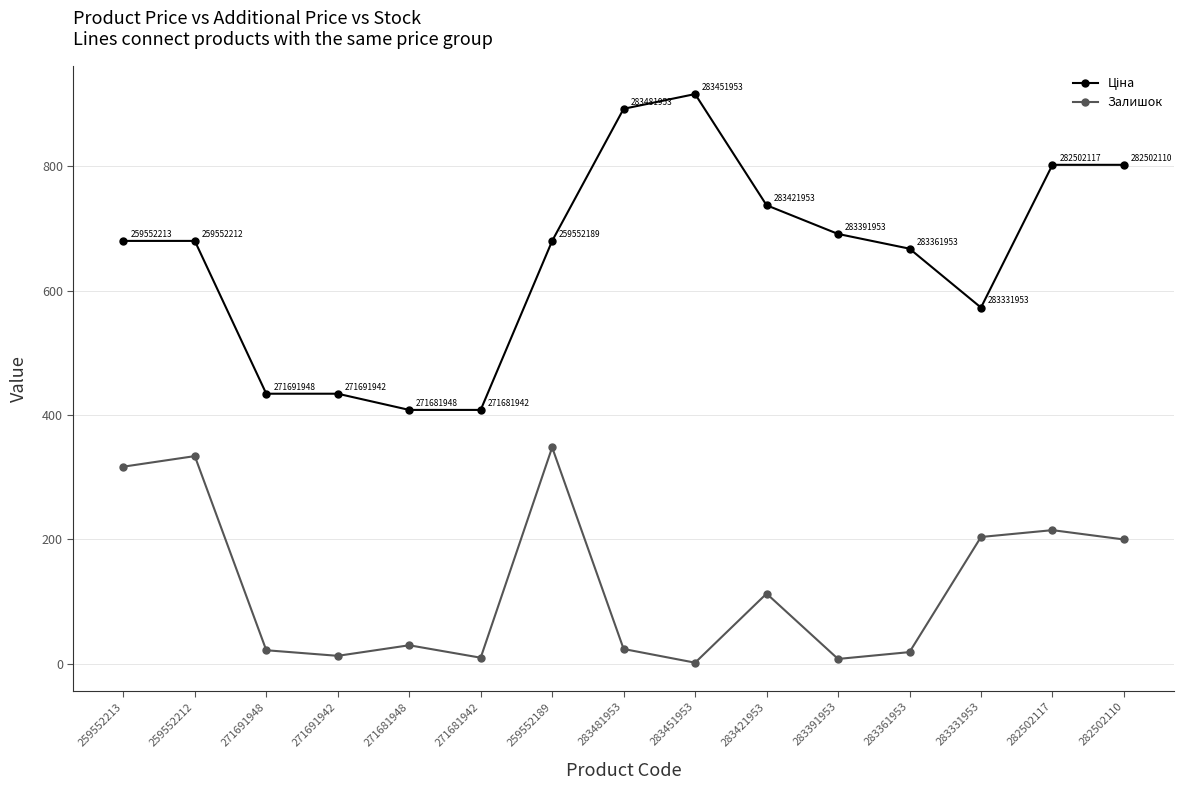

What is the spread (max minus min) of values at 282502110?

602.1